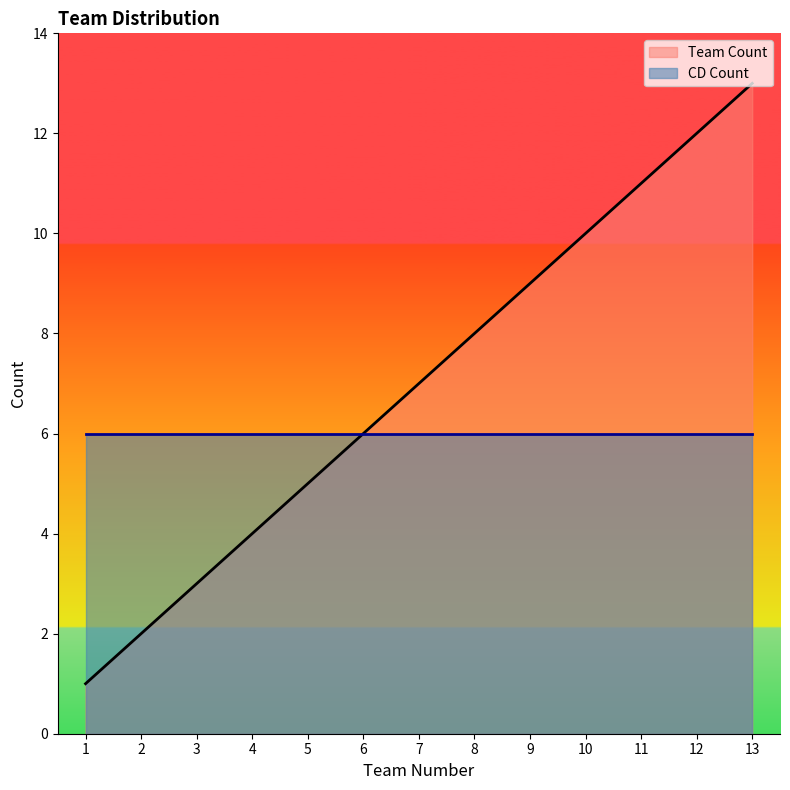

Which label corresponds to the largest value in the chart?

13